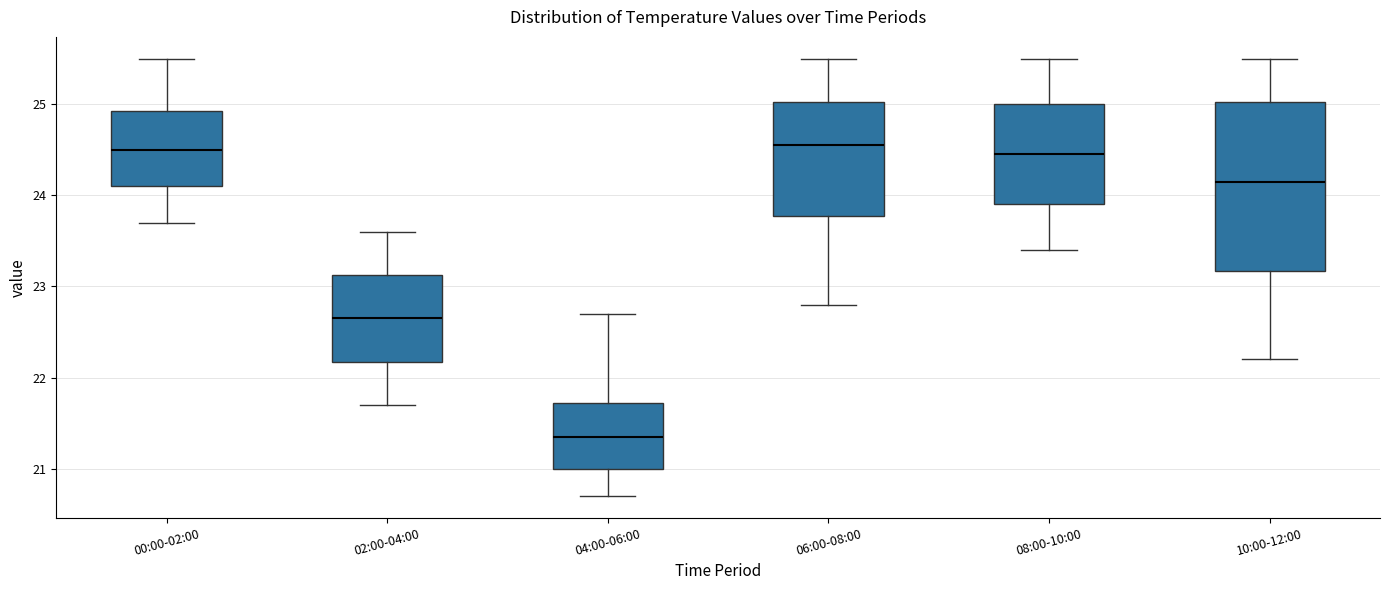

Which box has the lowest median line?

04:00-06:00